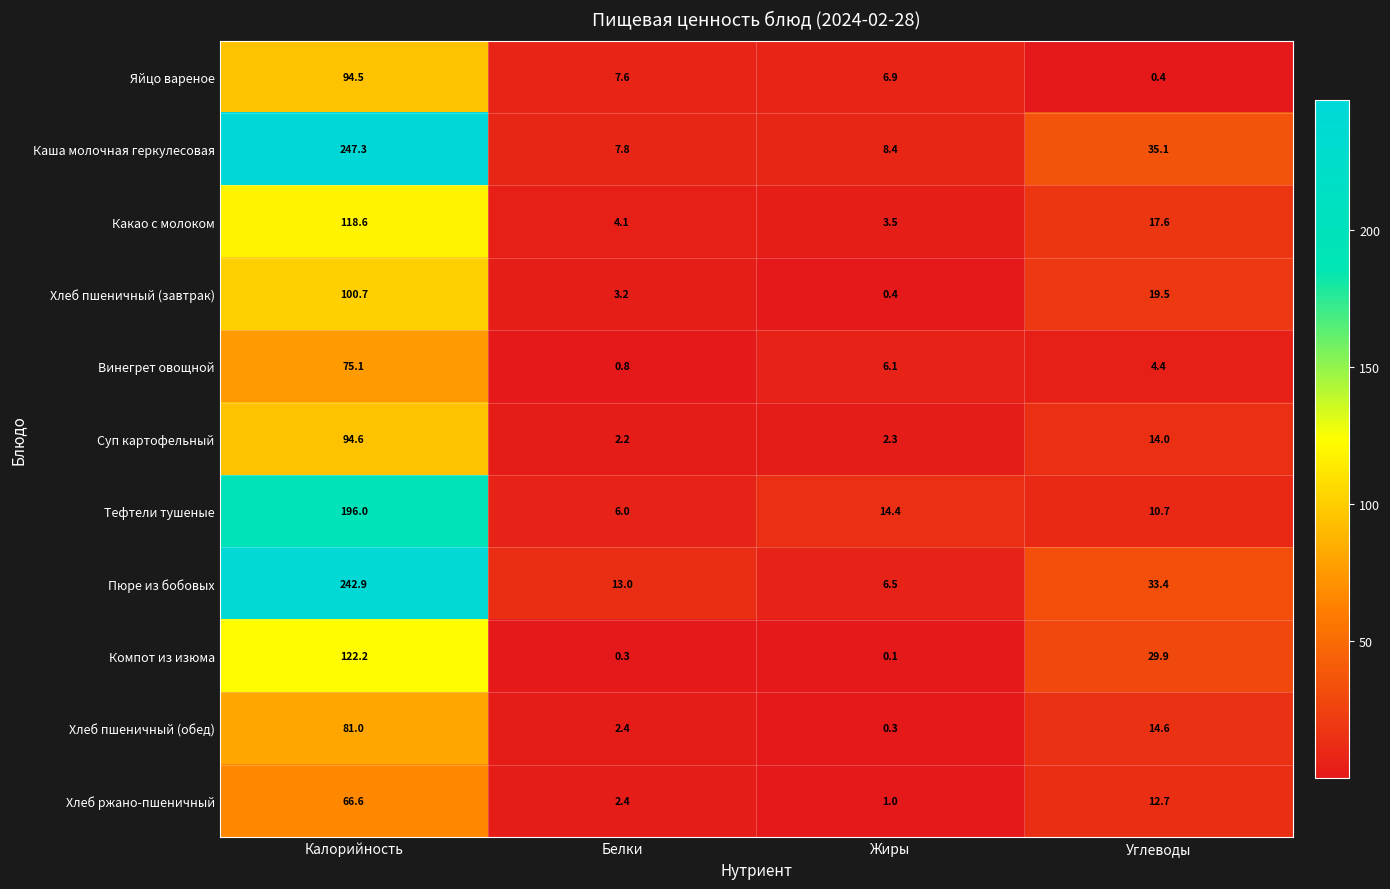

What is the spread (max minus min) of values at Белки?

12.7